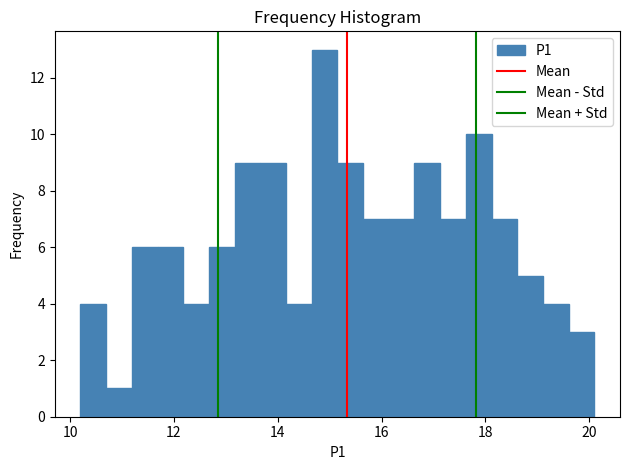

Read against the x-axis, roughly where is the centre of the tallest bar?

15.0